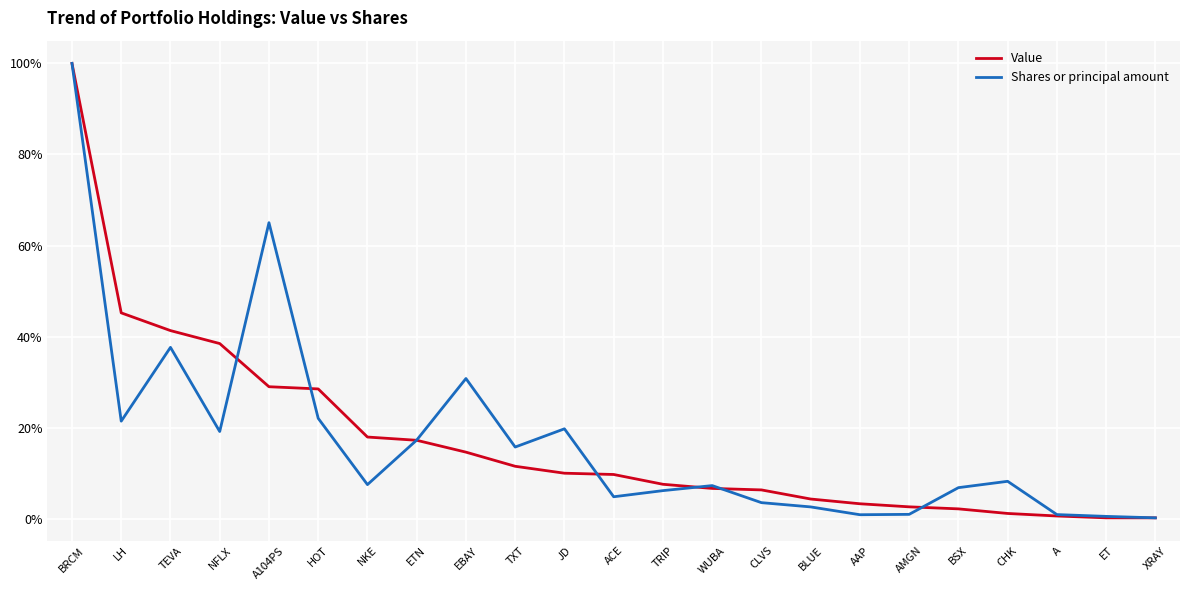

Where is the first local maximum for Shares or principal amount?

TEVA